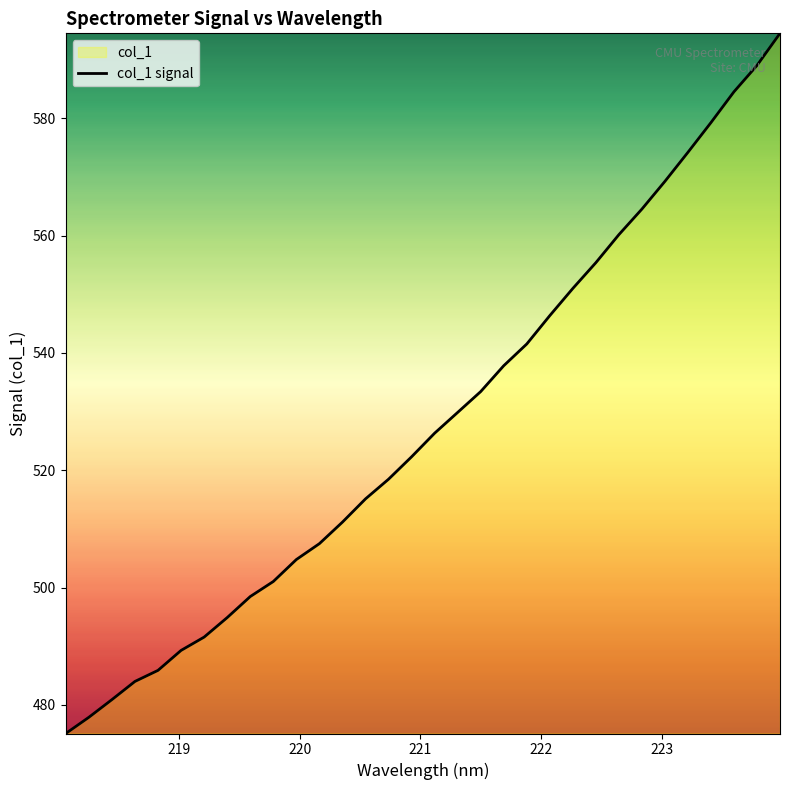

What is the minimum value shown in the chart?

475.1